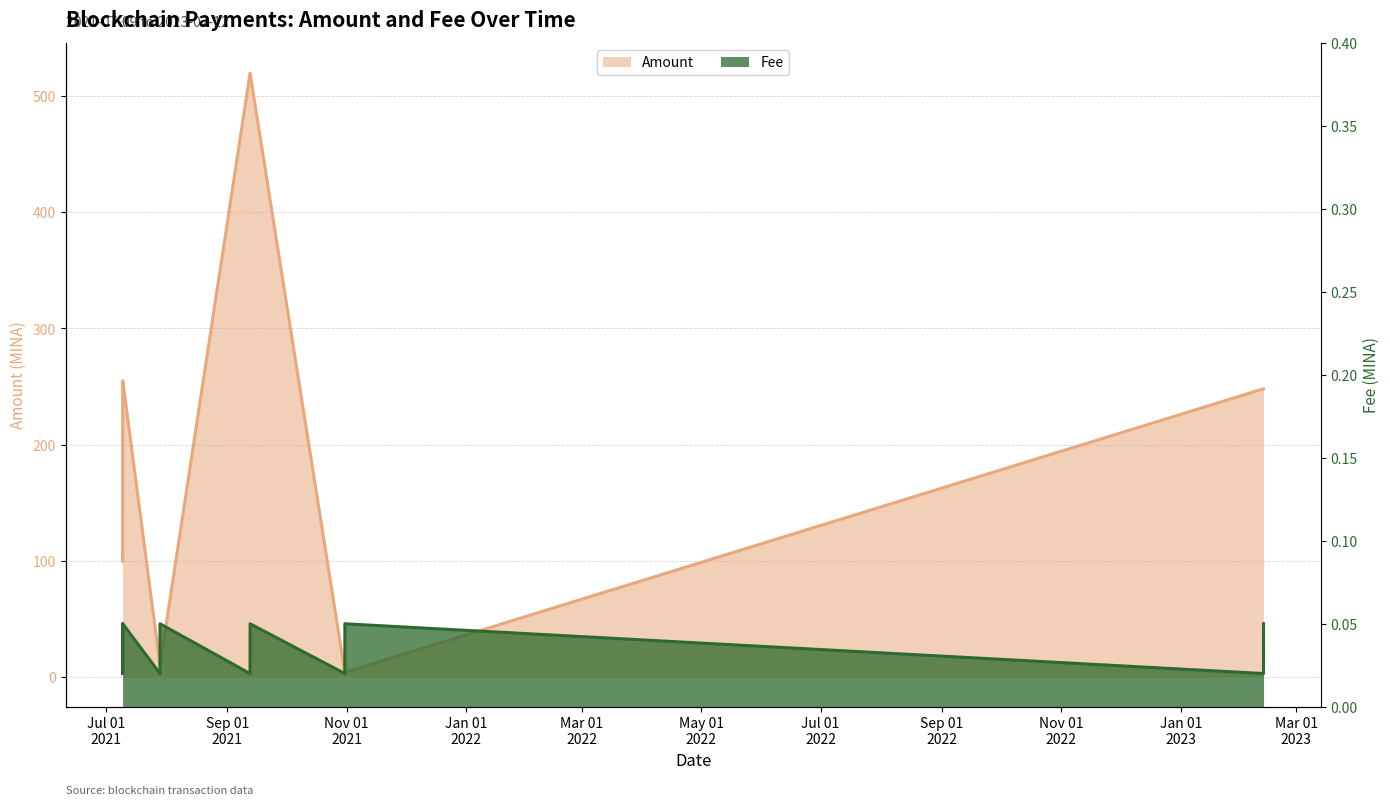

True or false: Fee has a value of 0.1 at 2021-07-09 13:36.

True